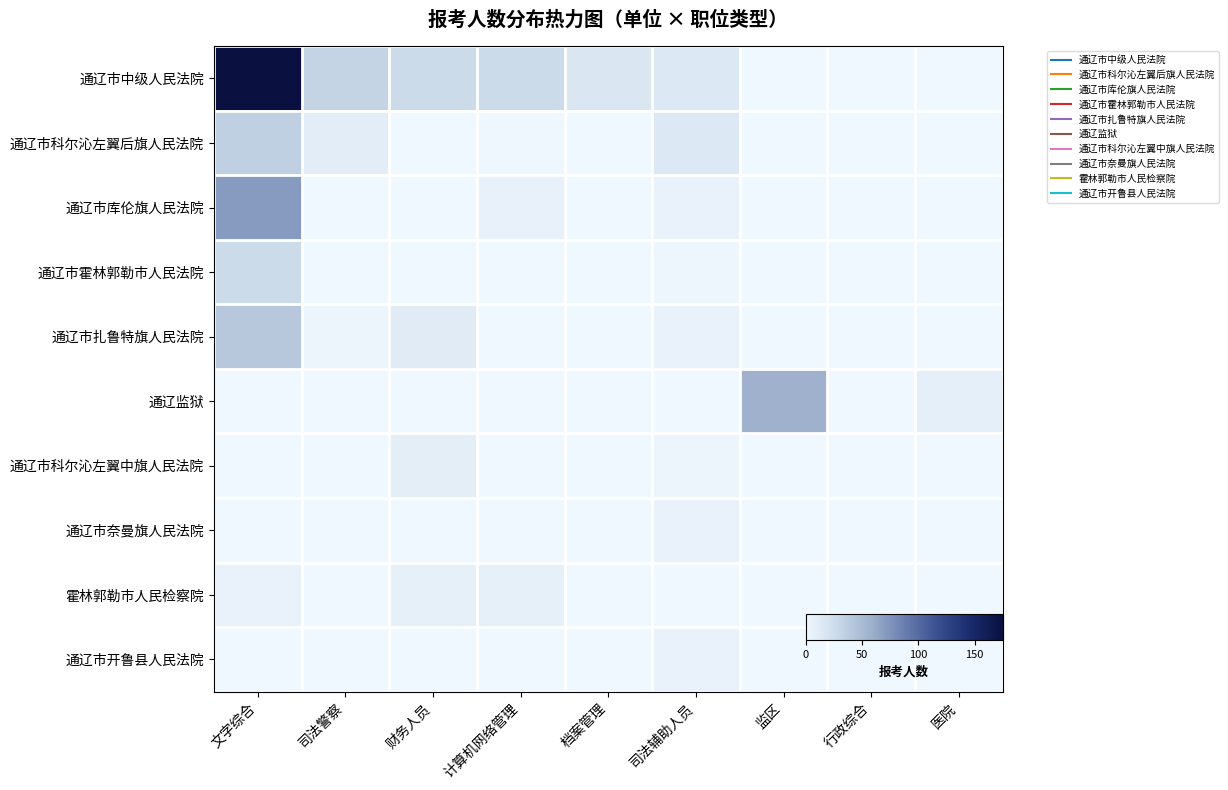

Between 行政综合 and 档案管理, which is larger?

档案管理